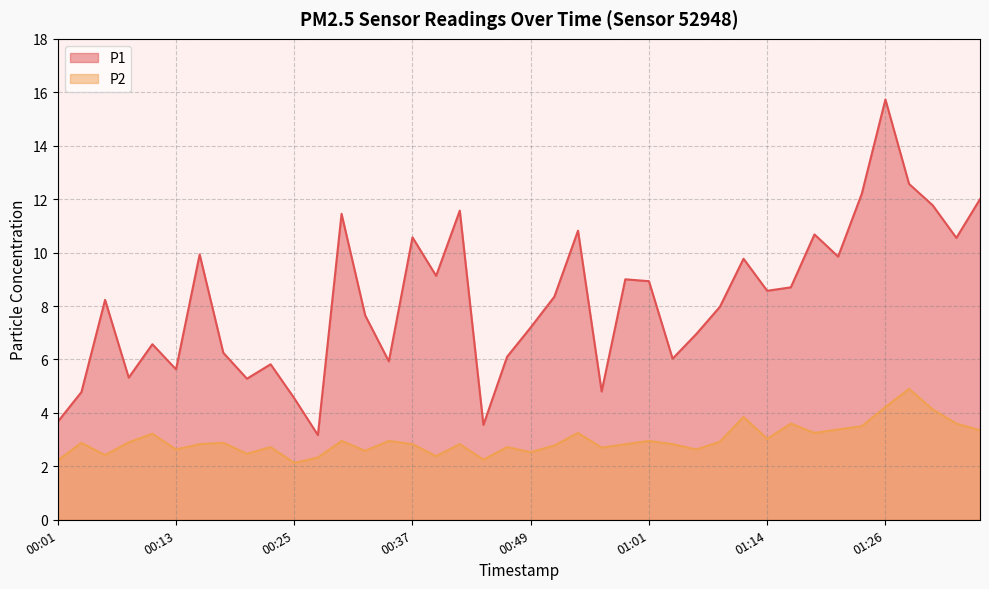

What are all the series names shown in the legend?

P1, P2